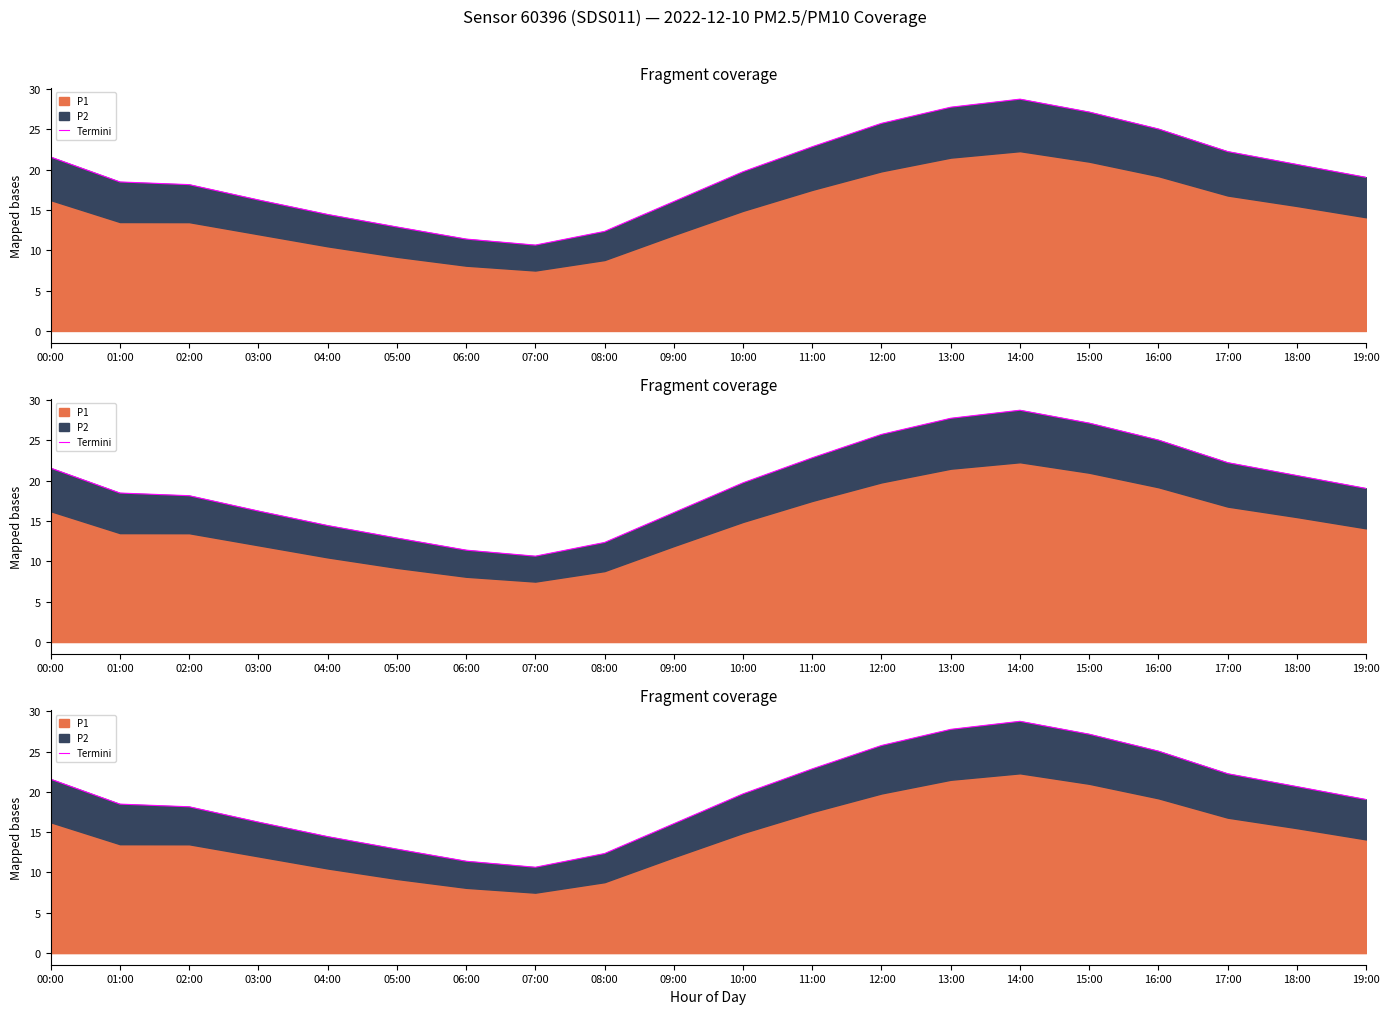

How many interior local valleys (lower than both neighbors) does the data have?

1